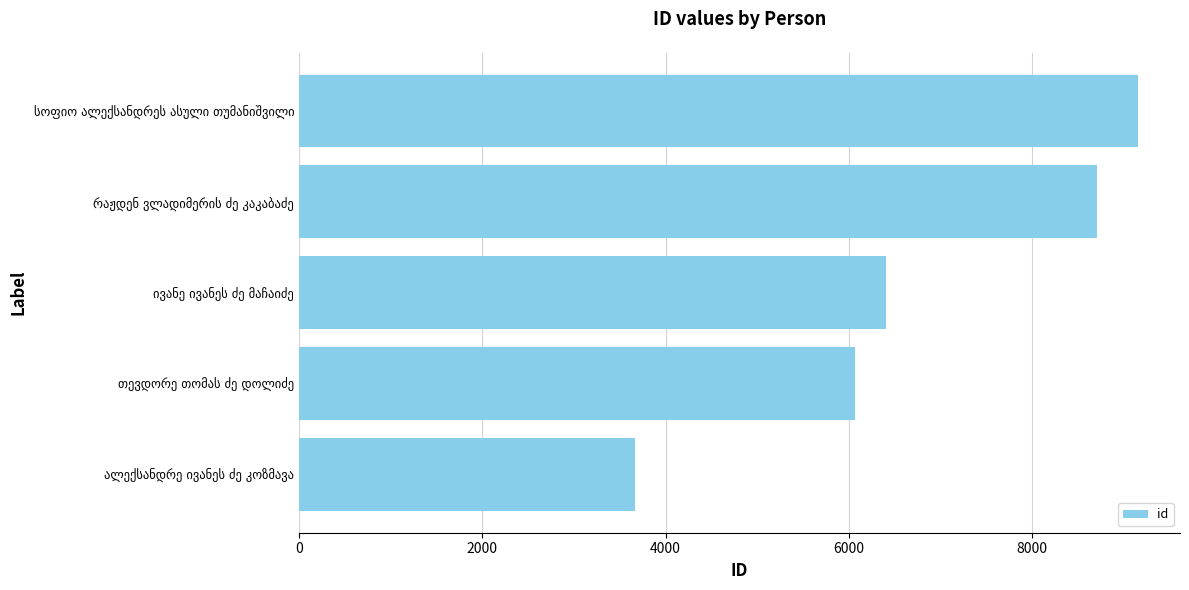

What is the difference between the maximum and second lowest values?

3094